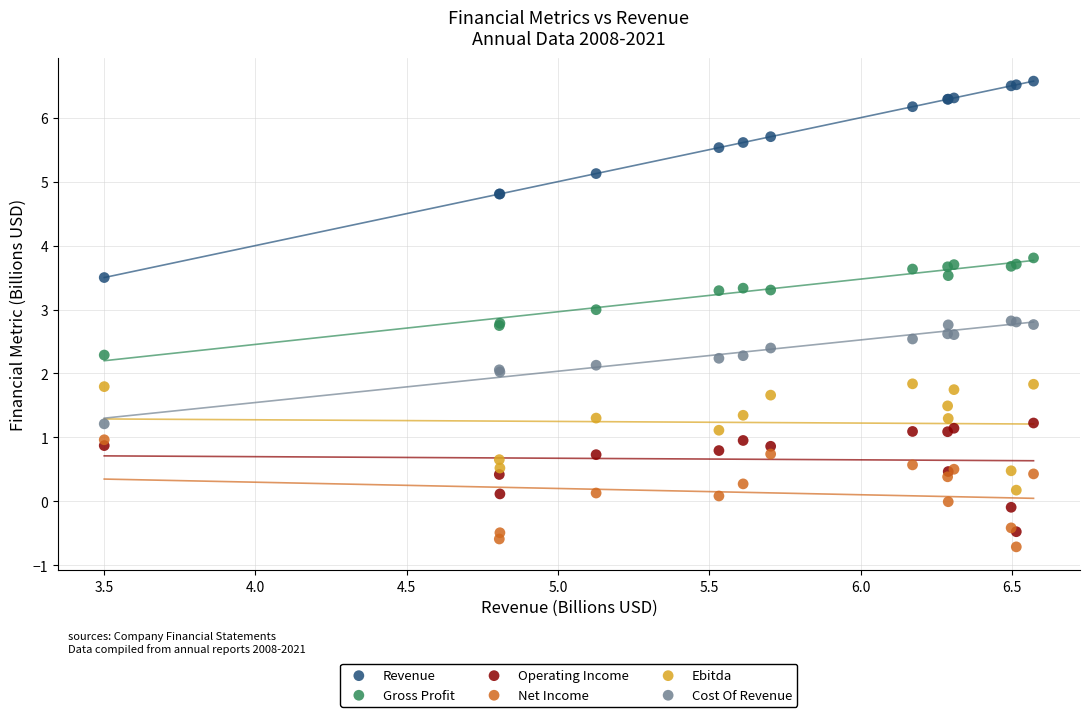

Which series contains the highest Y value?

Revenue